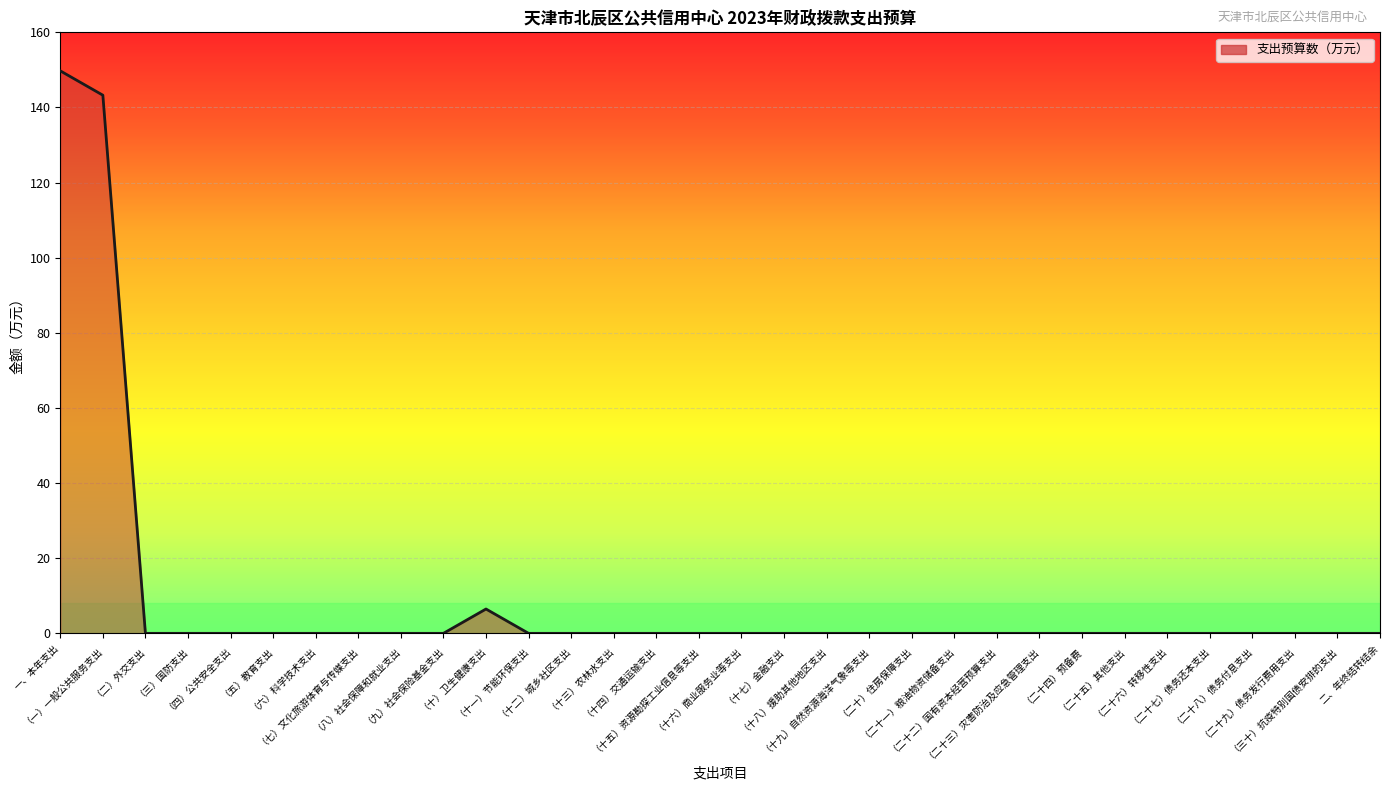

What is the maximum value shown in the chart?

149.7